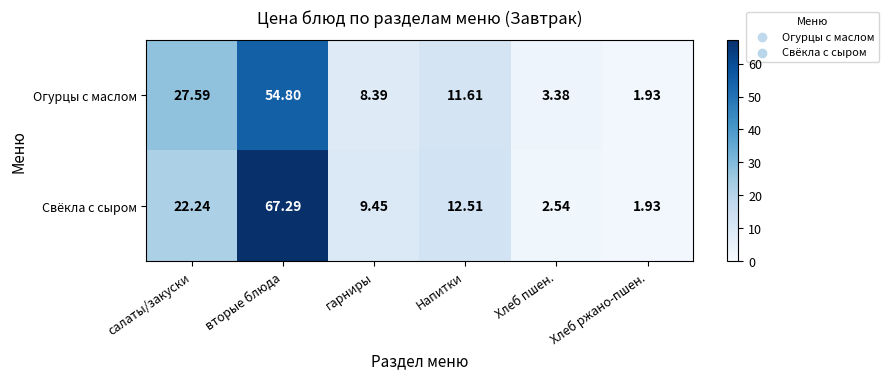

At which label does Свёкла с сыром first exceed 12?

салаты/закуски